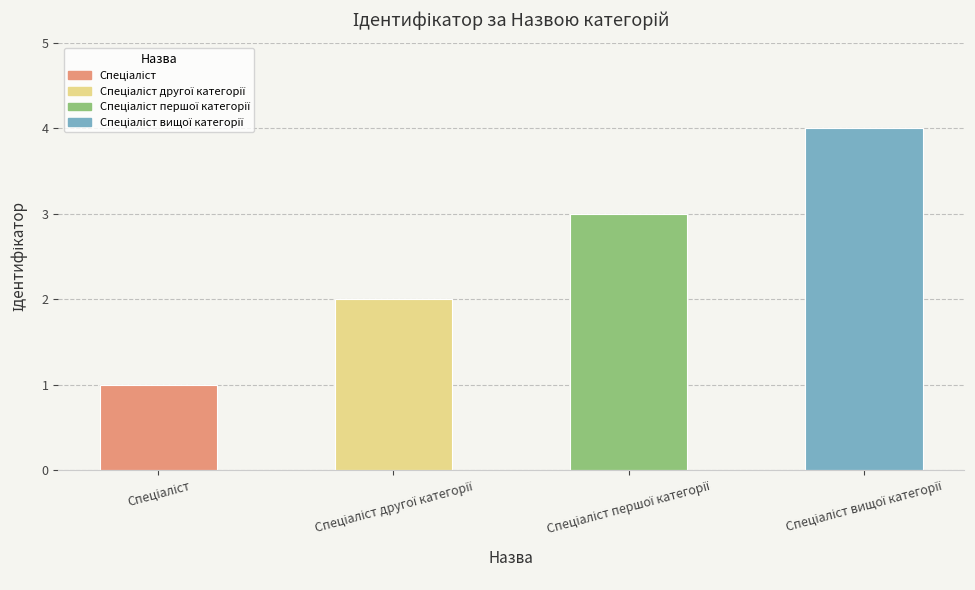

How many data points are less than 3?

2